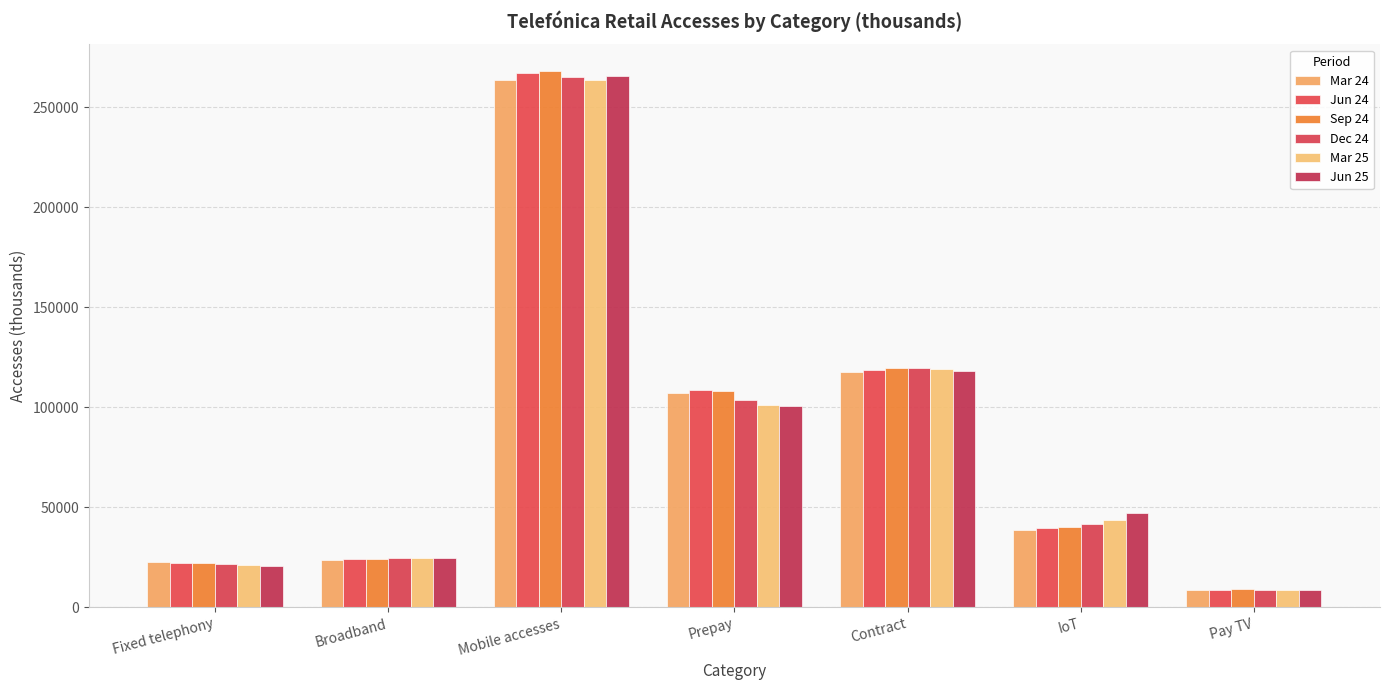

At which label does Mar 24 reach its minimum?

Pay TV